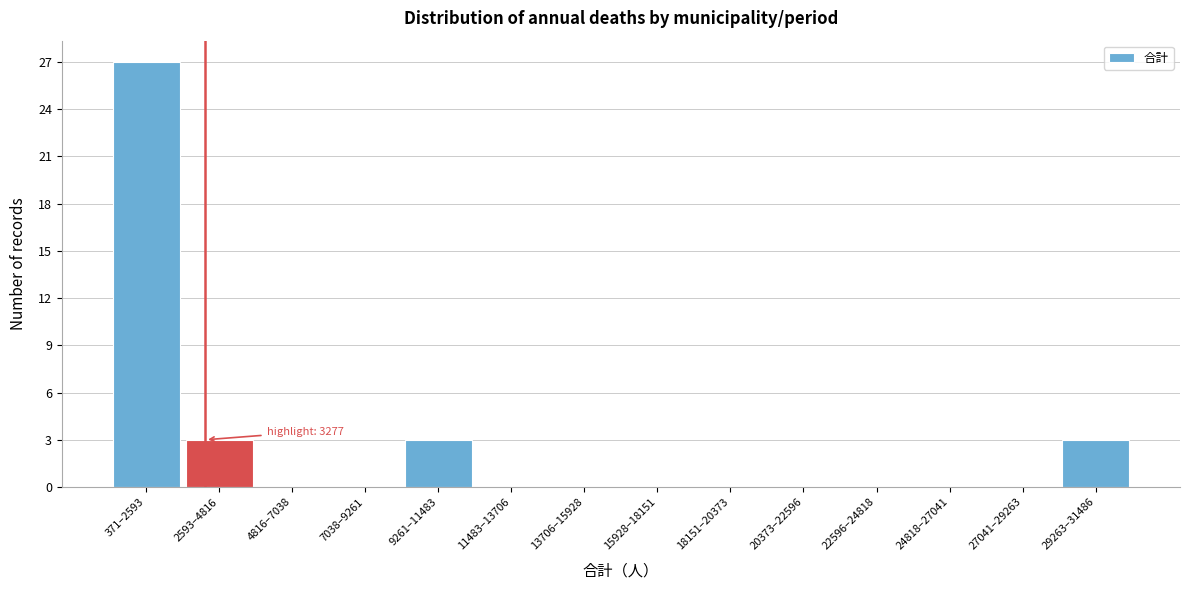

Reading left to right, transcribe all the data shown in this chart.

371–2593=27	2593–4816=3	4816–7038=0	7038–9261=0	9261–11483=3	11483–13706=0	13706–15928=0	15928–18151=0	18151–20373=0	20373–22596=0	22596–24818=0	24818–27041=0	27041–29263=0	29263–31486=3